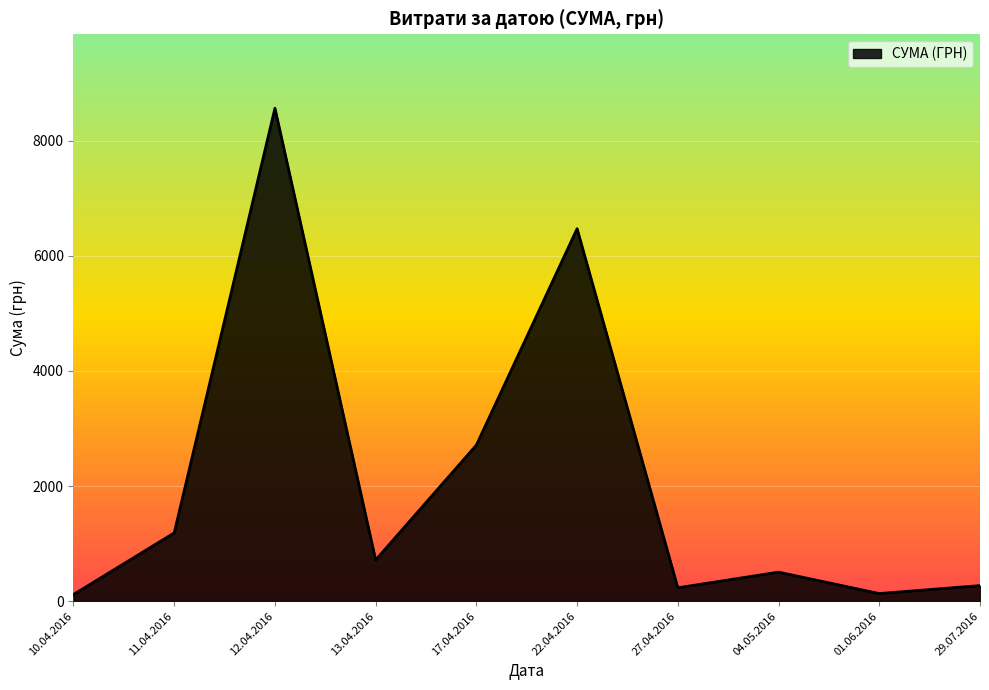

How many lines are shown in the chart?

1